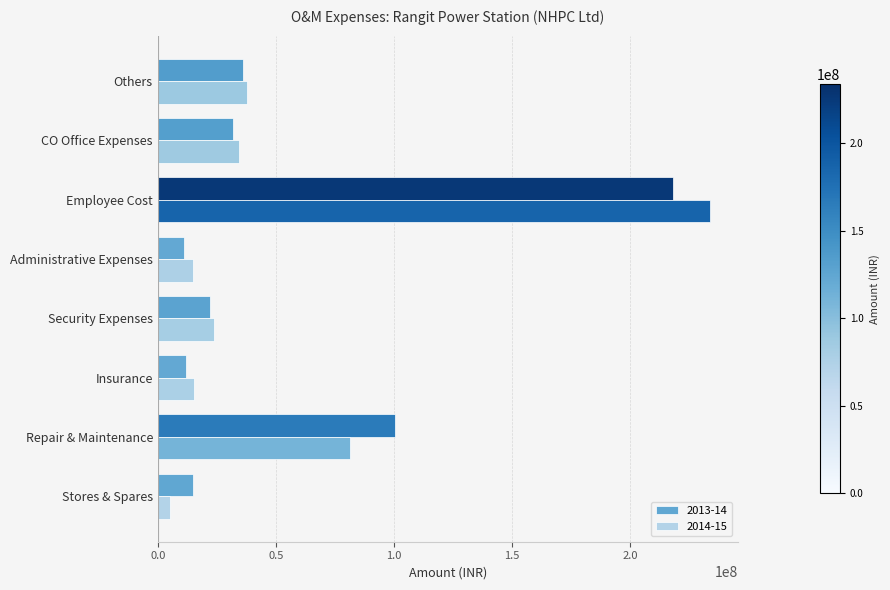

At which category is the sum across all series the highest?

Employee Cost